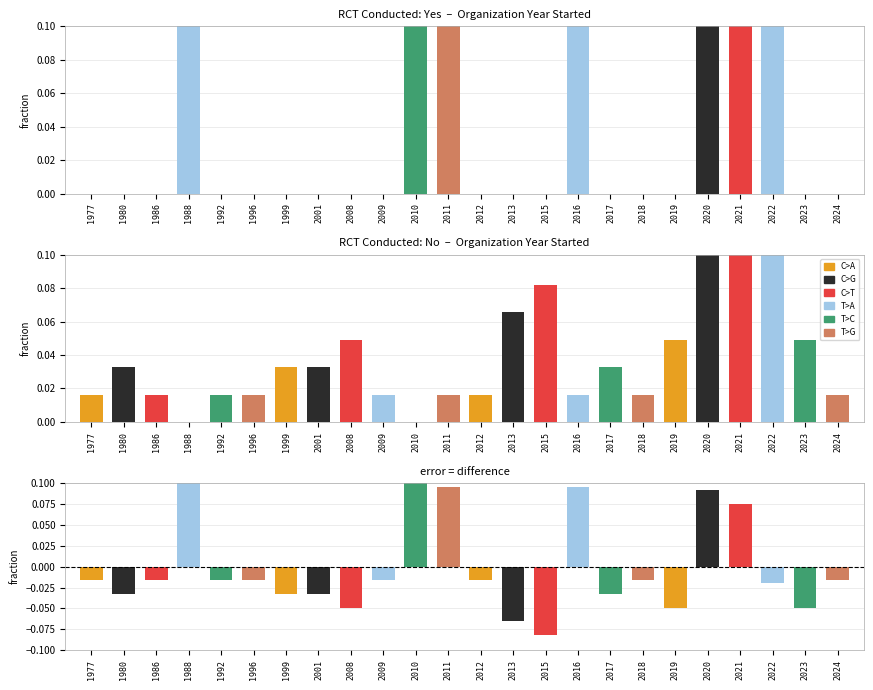

Is it true that T>G equals -0.0 at 1988?

True